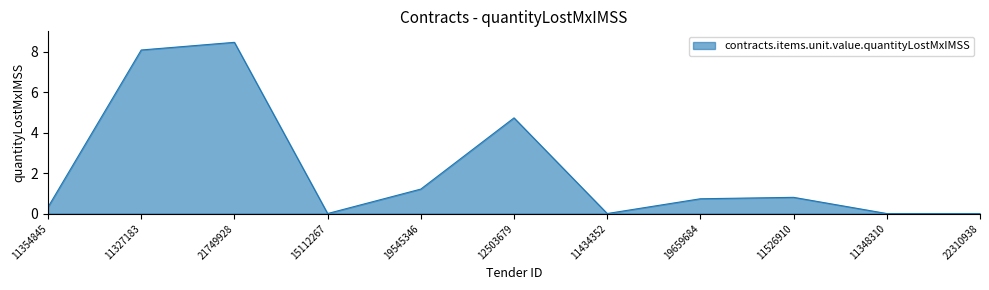

What is the sum of the values at 11348310 and 11354845?

0.3